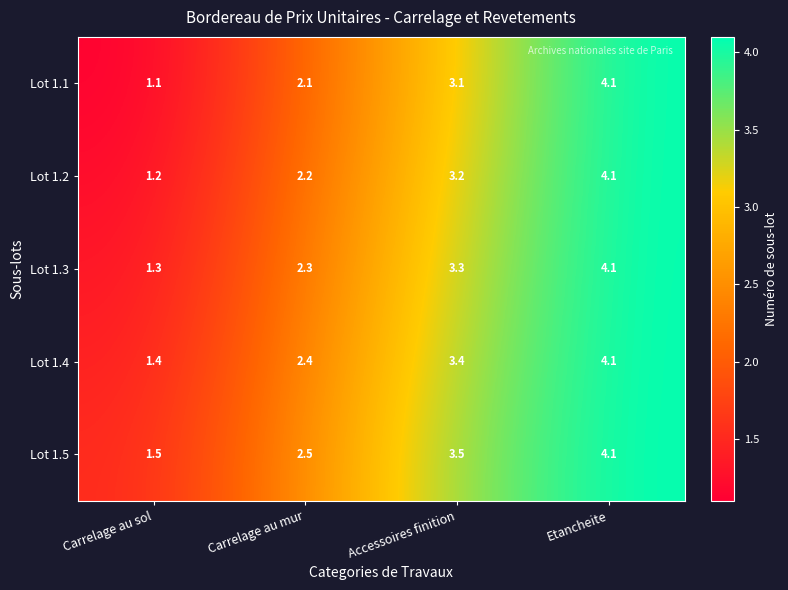

Which series has the largest range (max minus min)?

Lot 1.1